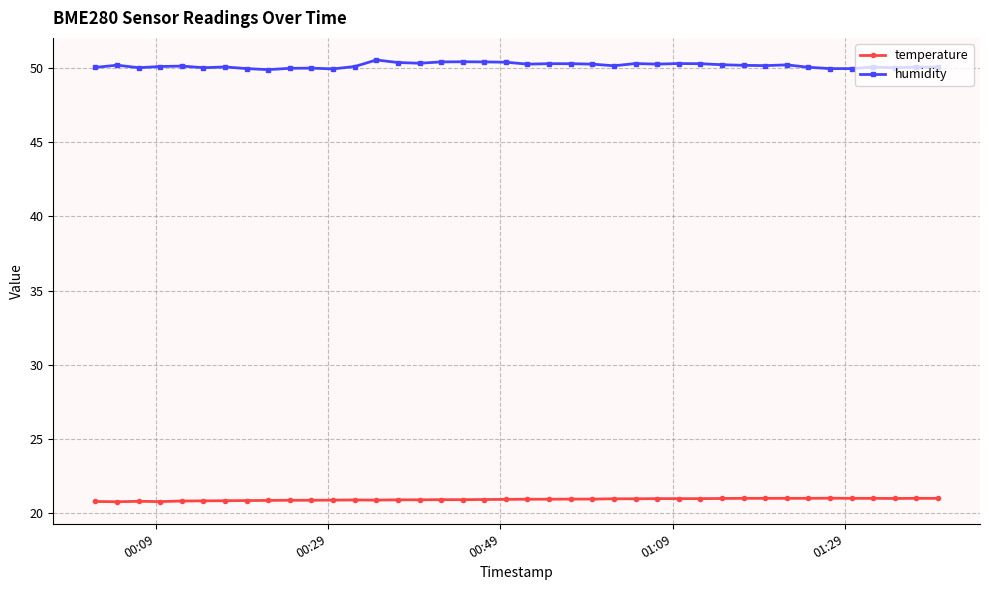

List the series in order of their overall mean, lowest first.

temperature, humidity